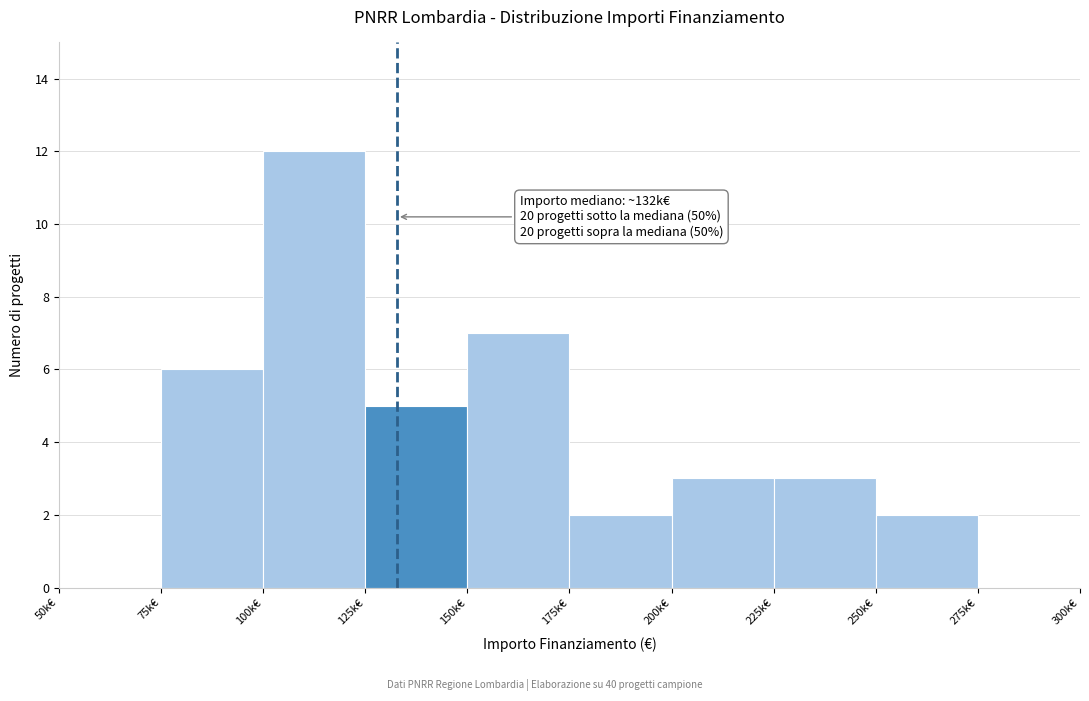

Reading left to right, extract all data points from this chart.

50k€=0	75k€=6	100k€=12	125k€=5	150k€=7	175k€=2	200k€=3	225k€=3	250k€=2	275k€=0